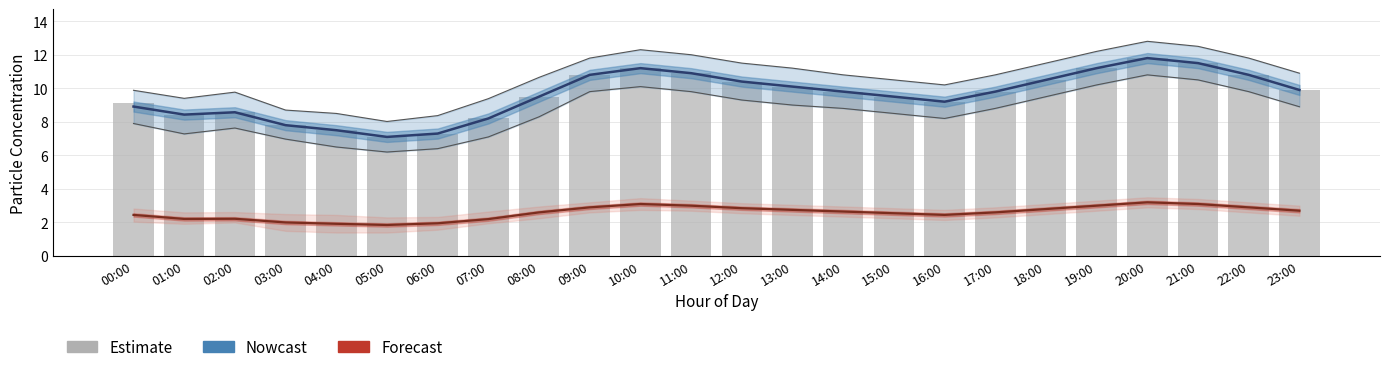

Count the number of categories in the chart.

24